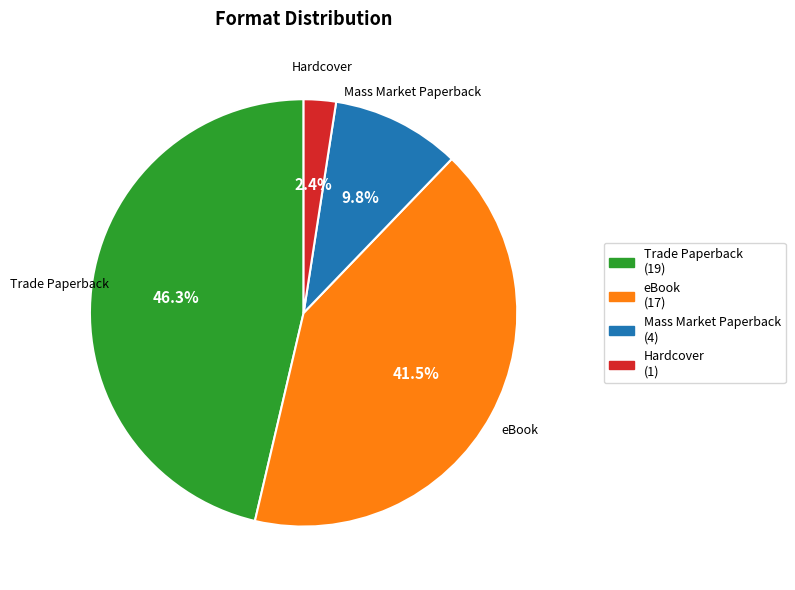

What percentage is the Hardcover slice, to the nearest percent?

2%